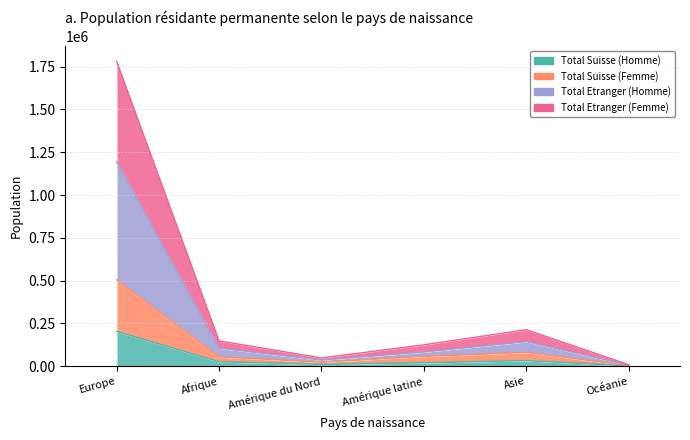

True or false: Total Suisse (Femme) and Total Suisse (Homme) cross at least once.

False